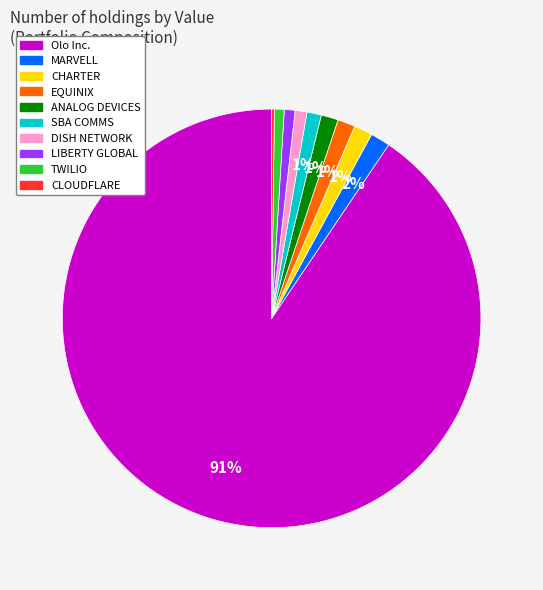

What is the ratio of the value at TWILIO to the value at MARVELL?

0.5